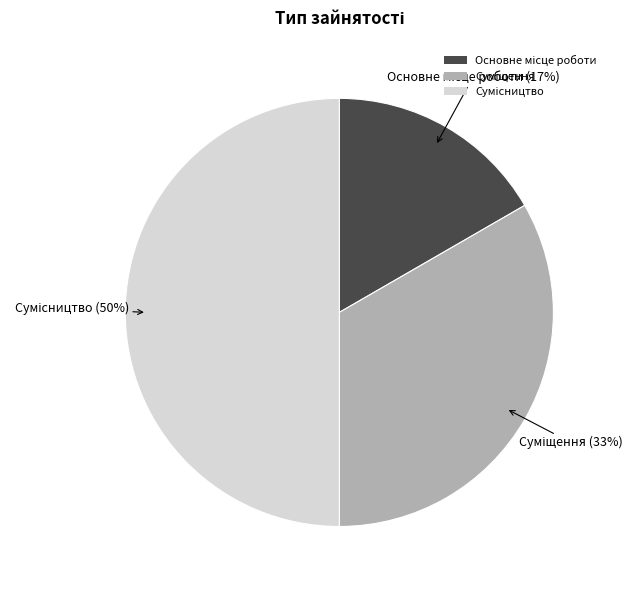

To the nearest percent, what is the difference between the largest and smallest slice percentages?

33%